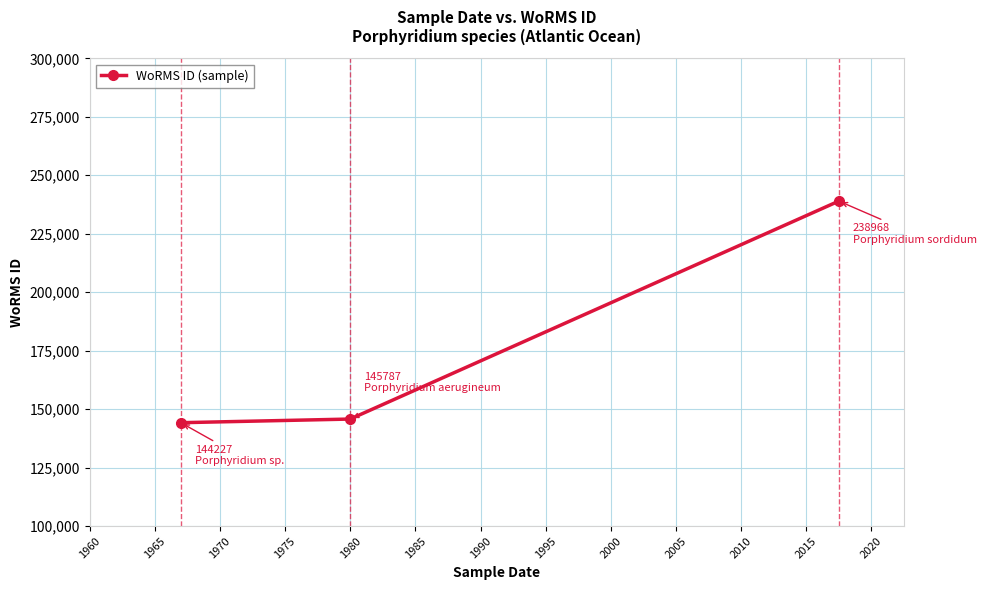

What is the value of the 2nd point from the left?

145787